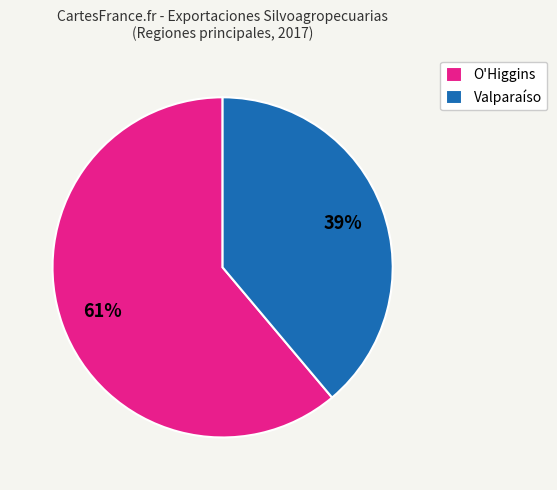

Is there any slice that represents more than half of the pie?

Yes